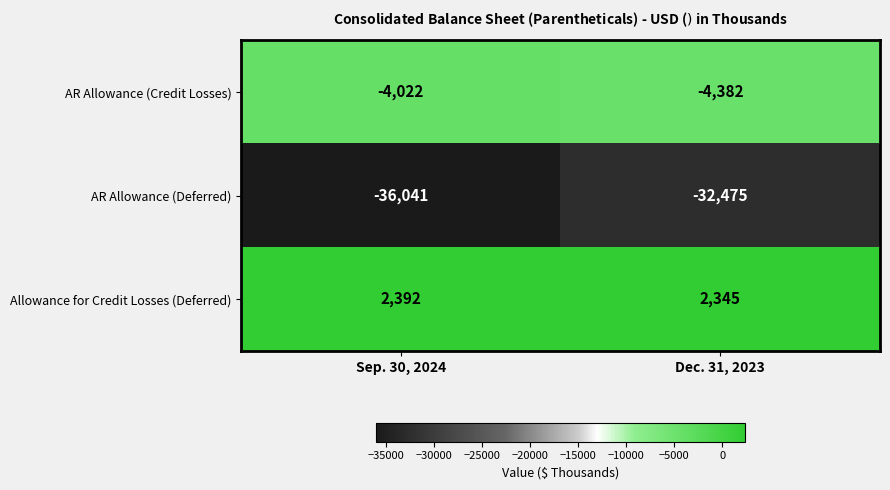

What is the spread (max minus min) of values at Dec. 31, 2023?

34820